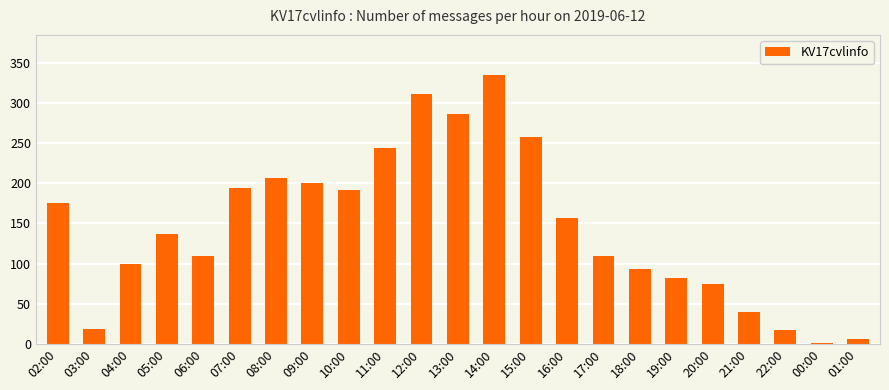

What is the change in value from 03:00 to 19:00?

+64